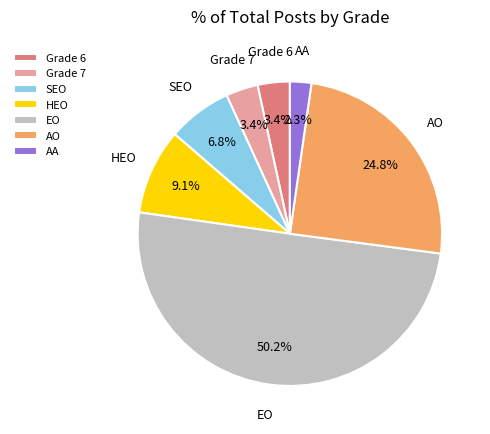

What is the ratio of the value at Grade 6 to the value at AO?

0.1